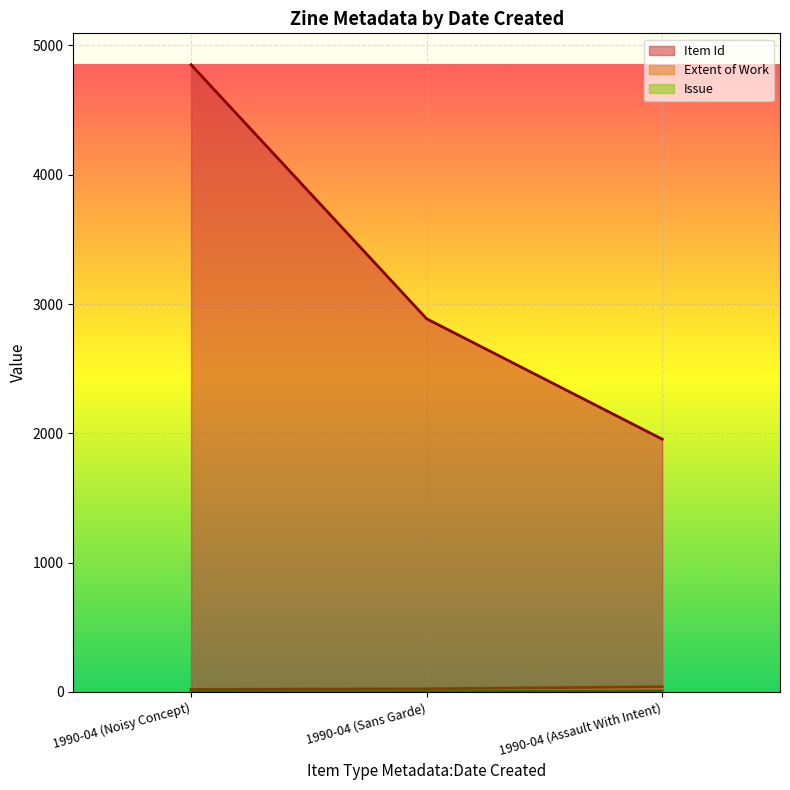

Between 1990-04 (Noisy Concept) and 1990-04 (Assault With Intent), which series saw the biggest shift?

Item Id